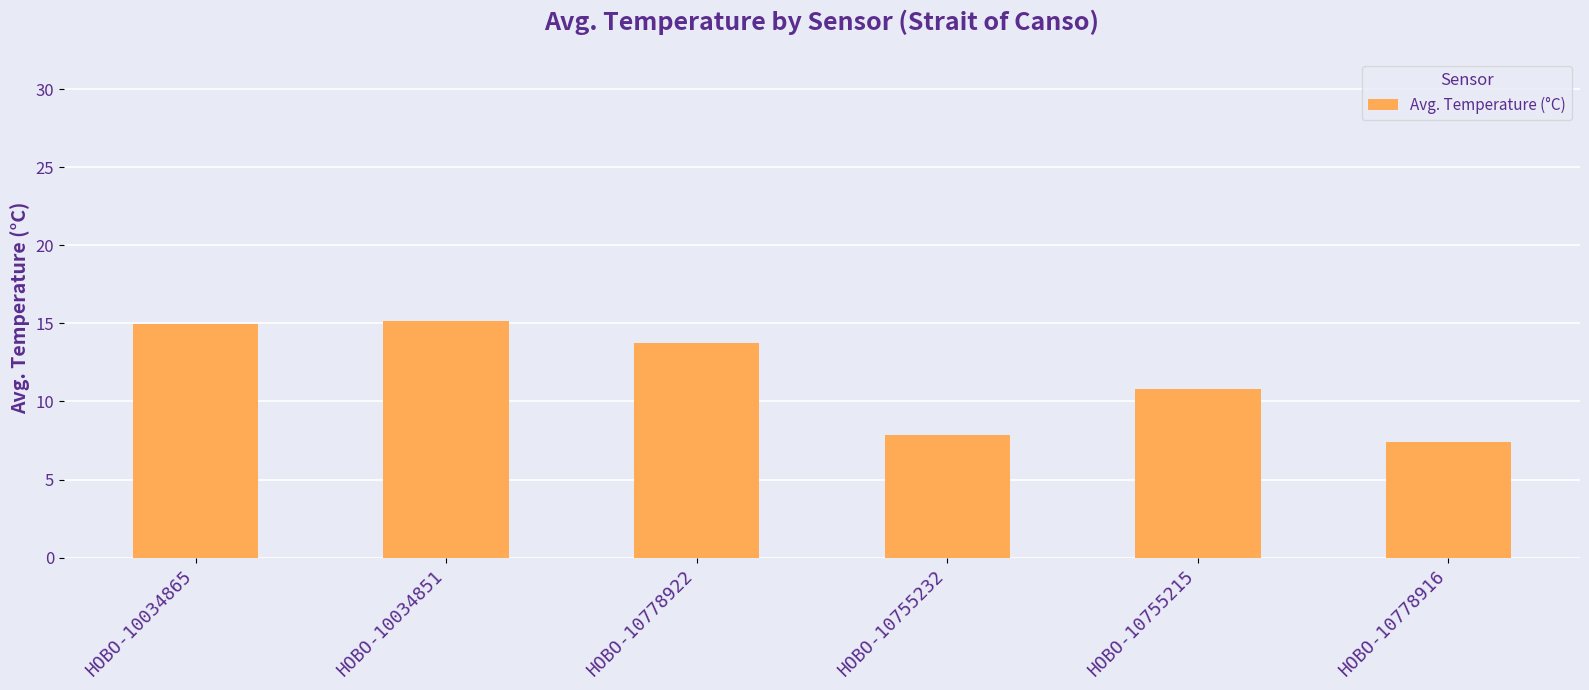

How many distinct data groups are displayed?

1